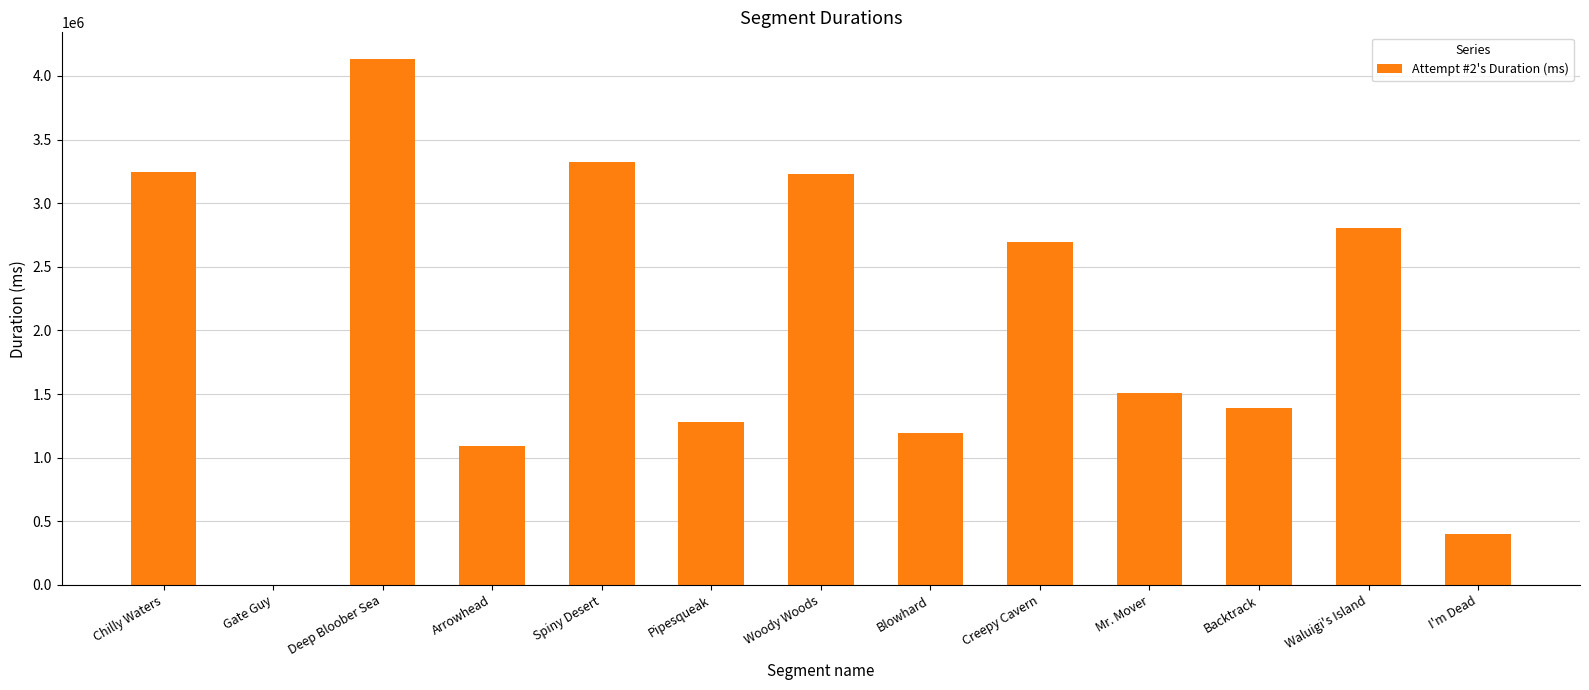

What is the sum of all values?

26294367